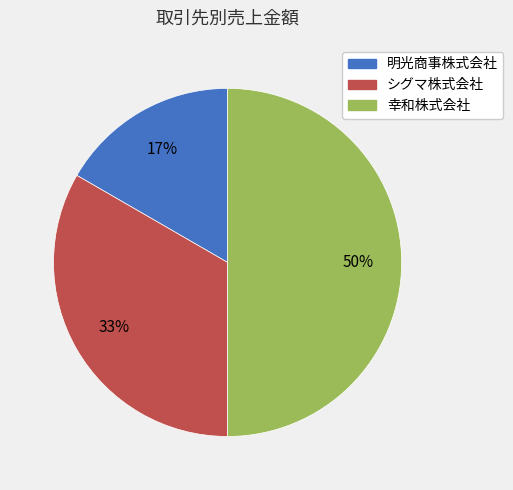

How many slices are in this pie chart?

3